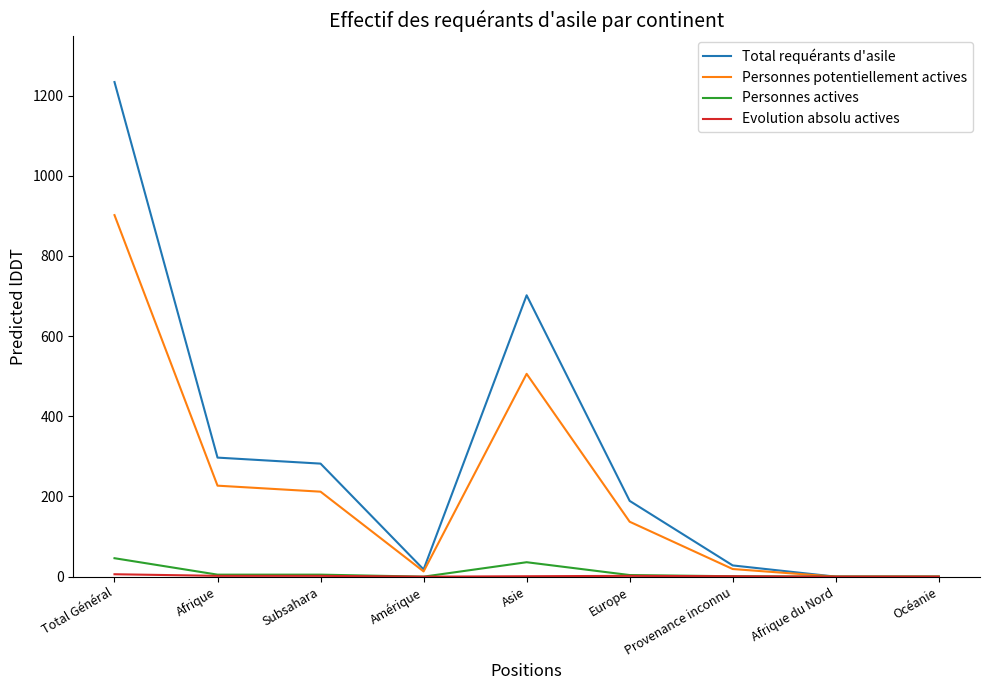

At how many categories does at least one series exceed 352?

2